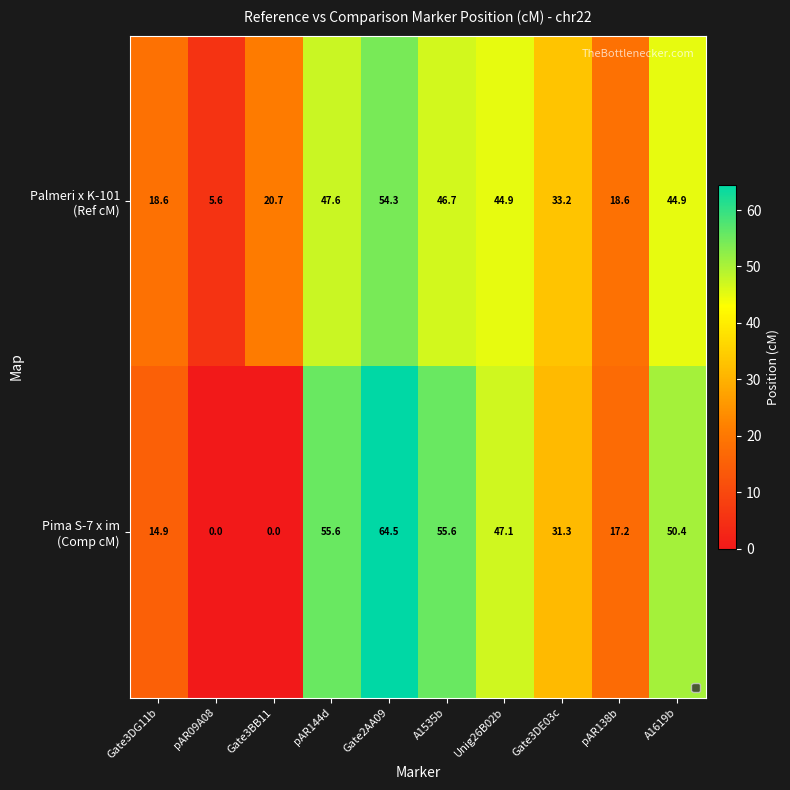

At how many categories does at least one series exceed 13?

9